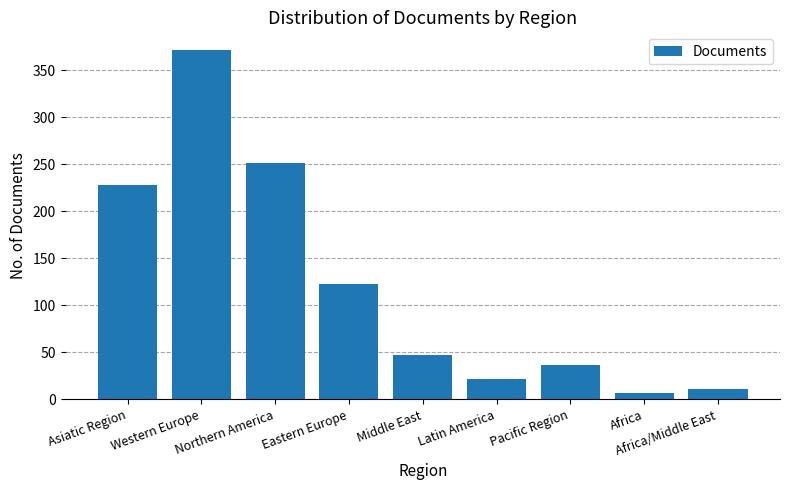

How many bars are there in total?

9